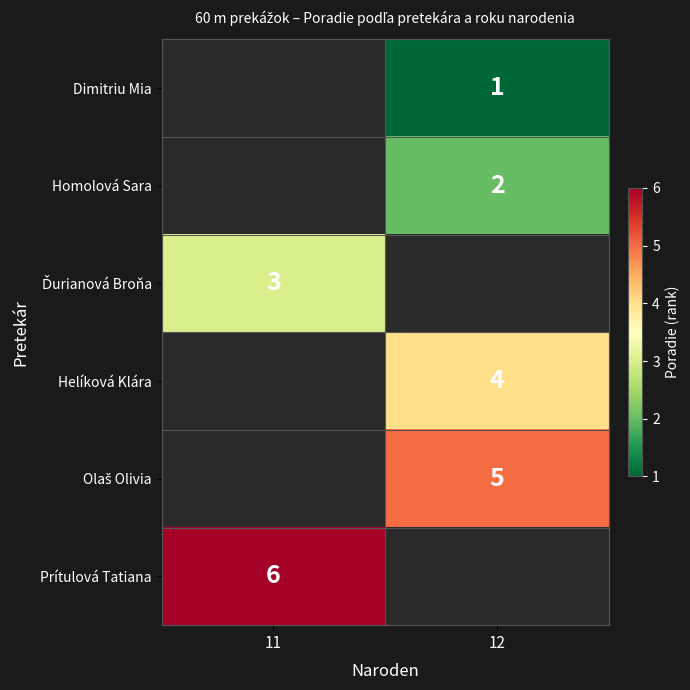

At which category does the chart reach its minimum across all series?

12